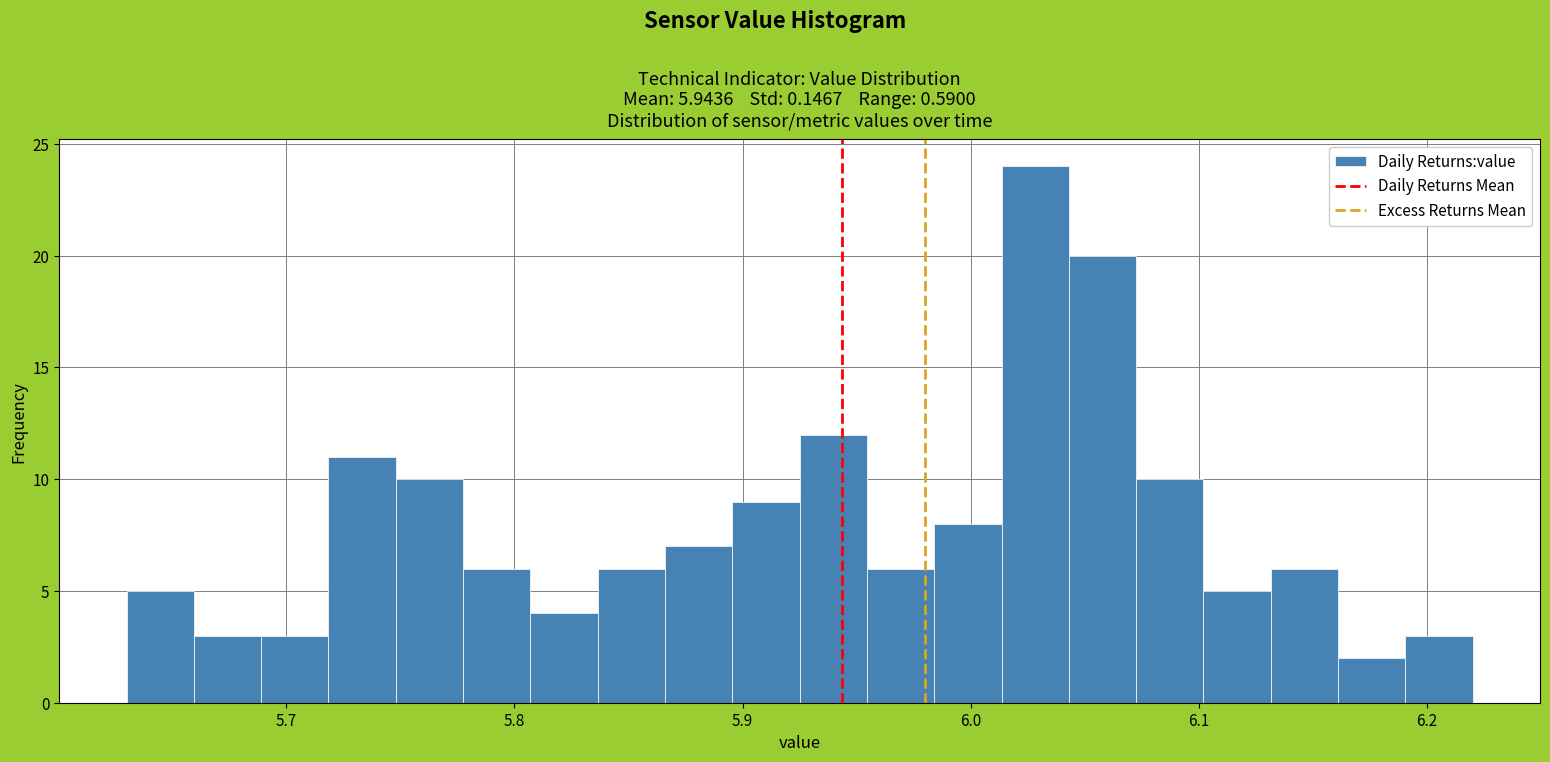

Around what value on the x-axis is the tallest bar? Give the approximate position of its centre, as read against the axis.

6.03